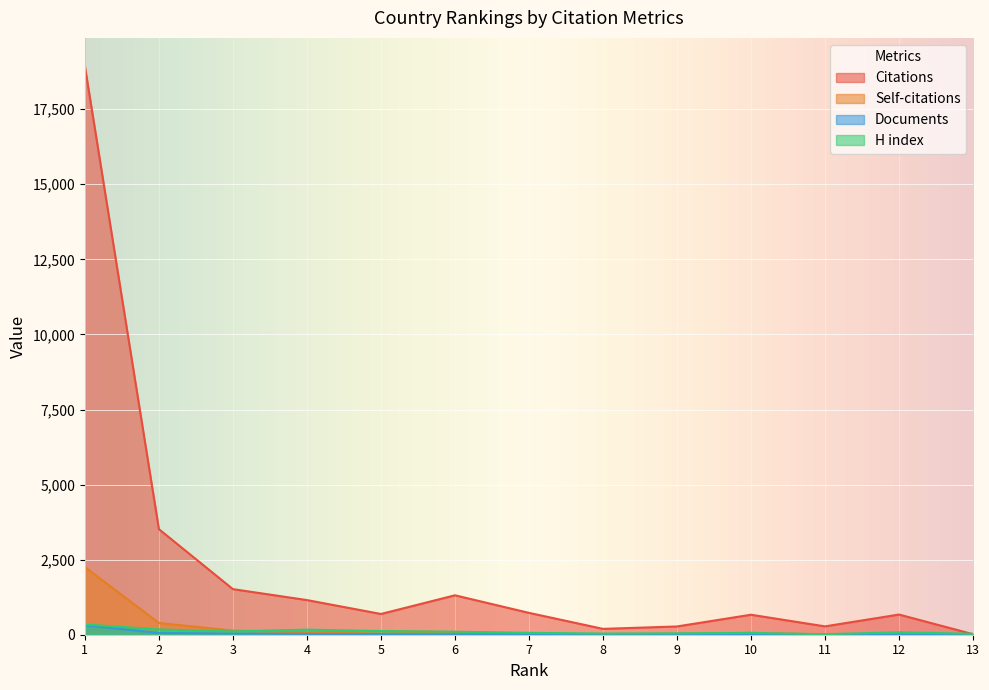

Where is the first local maximum for H index?

4